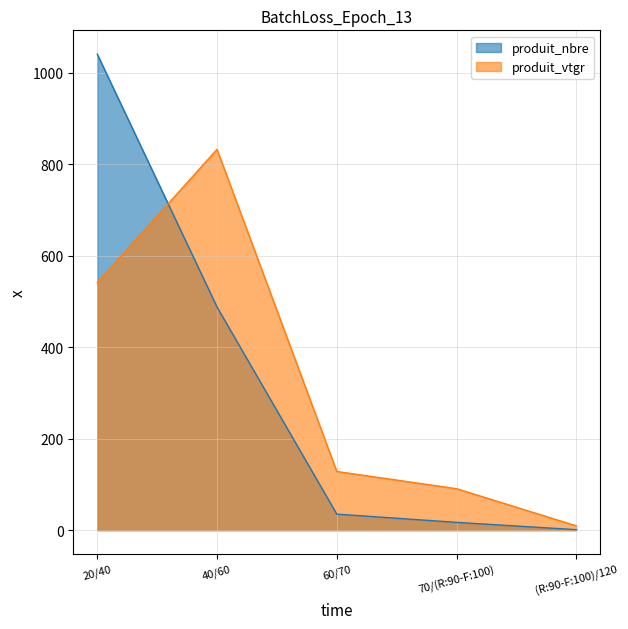

How many values in the produit_vtgr series are below 128?

2